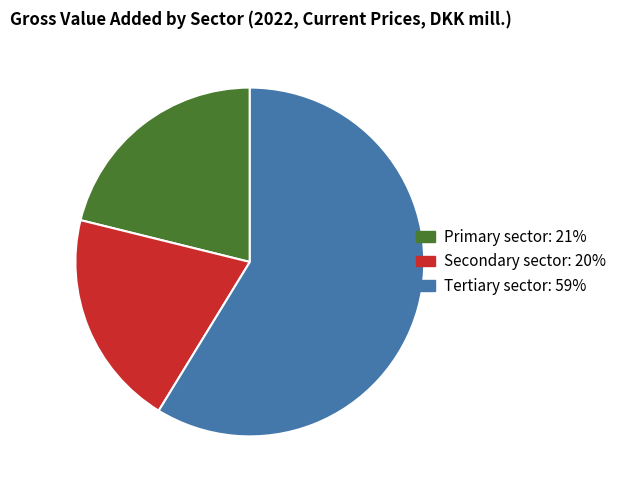

Rank the categories by value from lowest to highest.

Secondary sector, Primary sector, Tertiary sector